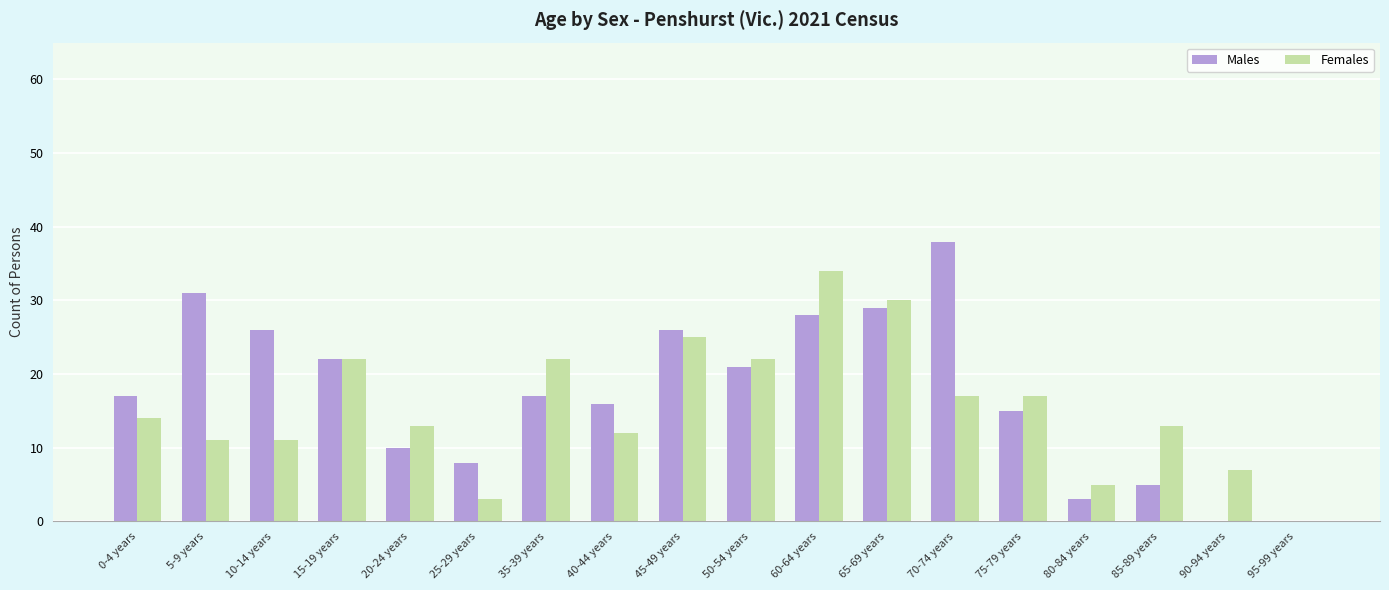

Are the bars grouped side by side (vs. stacked)?

Yes